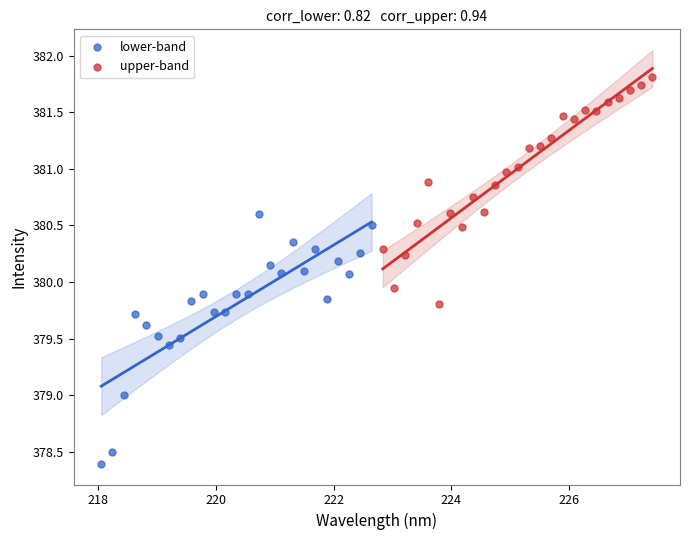

Which series contains the lowest Y value?

lower-band